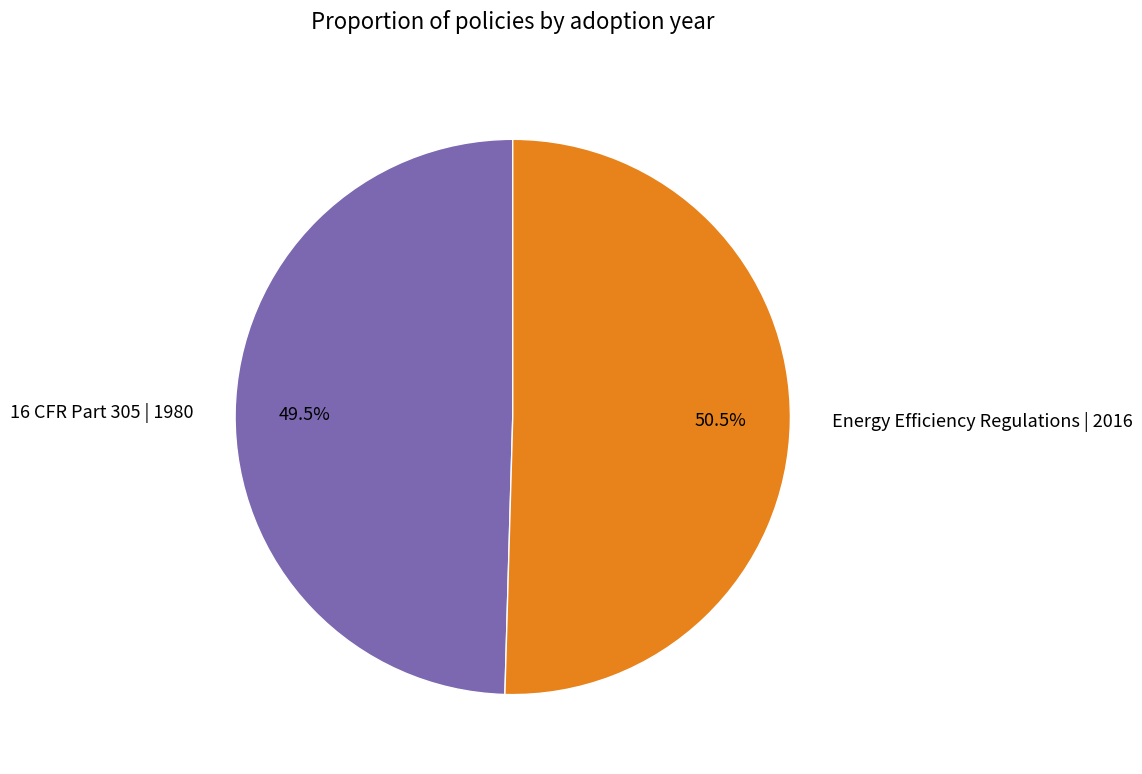

What is the majority slice?

Energy Efficiency Regulations | 2016